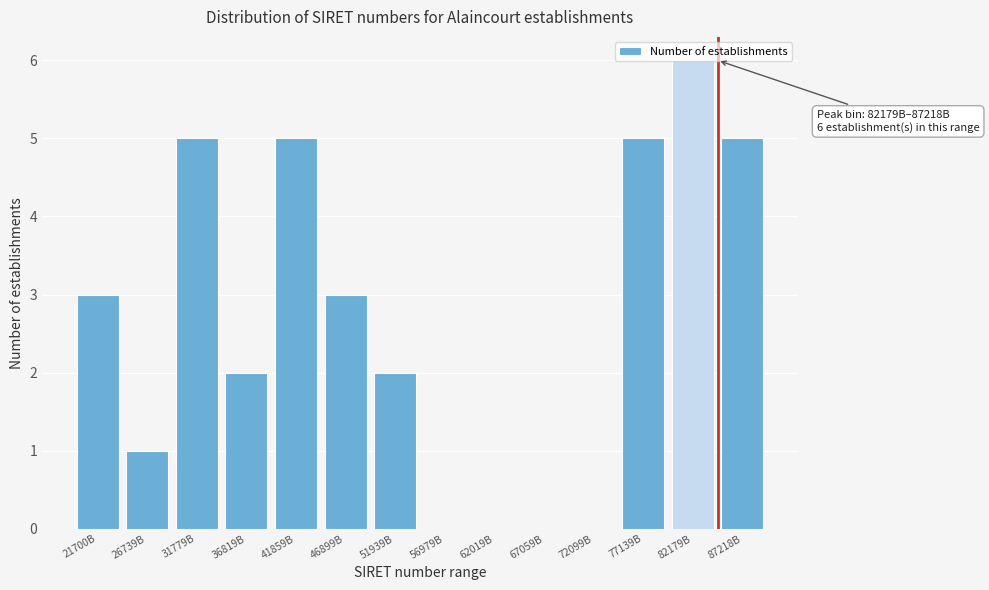

The chart shows a value of 0 at 67059B. True or false?

True